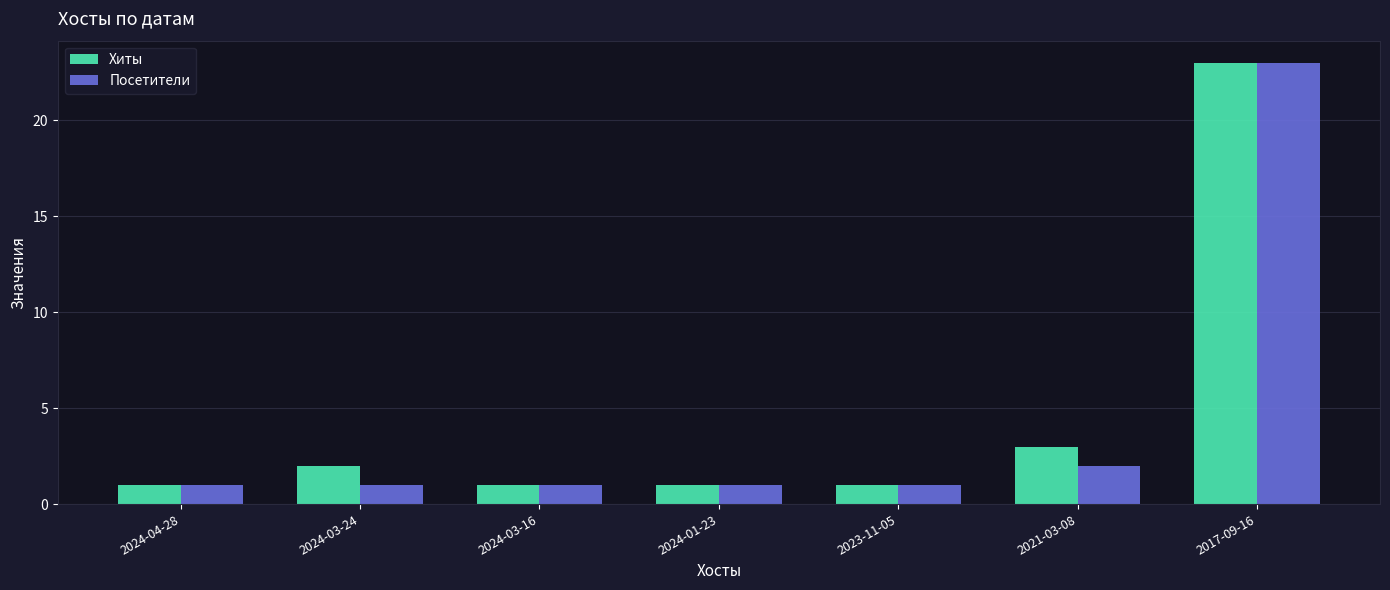

Is it true that Хиты equals 2 at 2023-11-05?

False